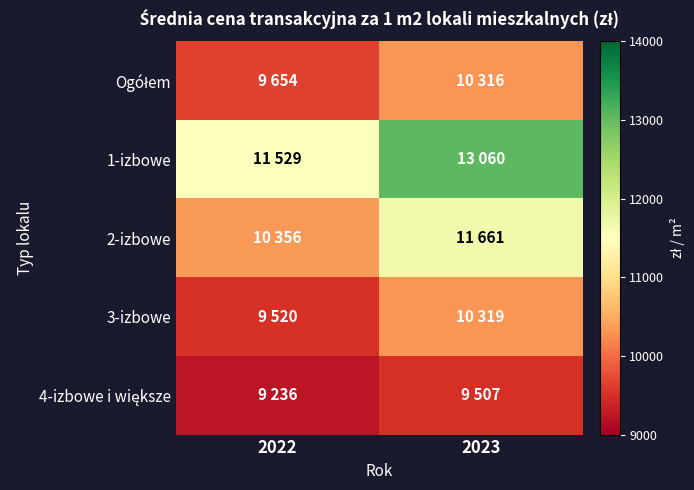

What is the difference between the highest and lowest values at 2023?

3553